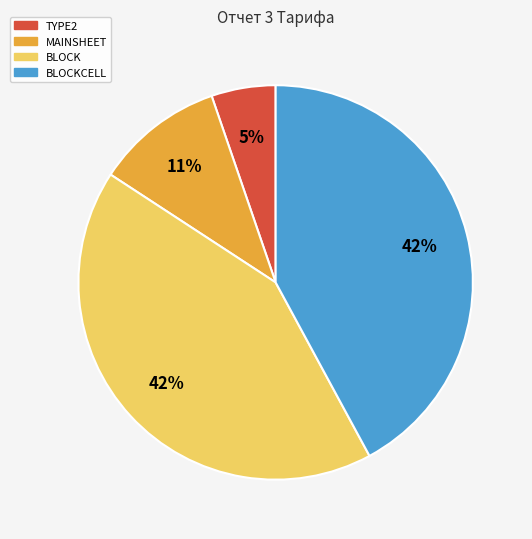

To the nearest percent, what is the difference between the largest and smallest slice percentages?

37%